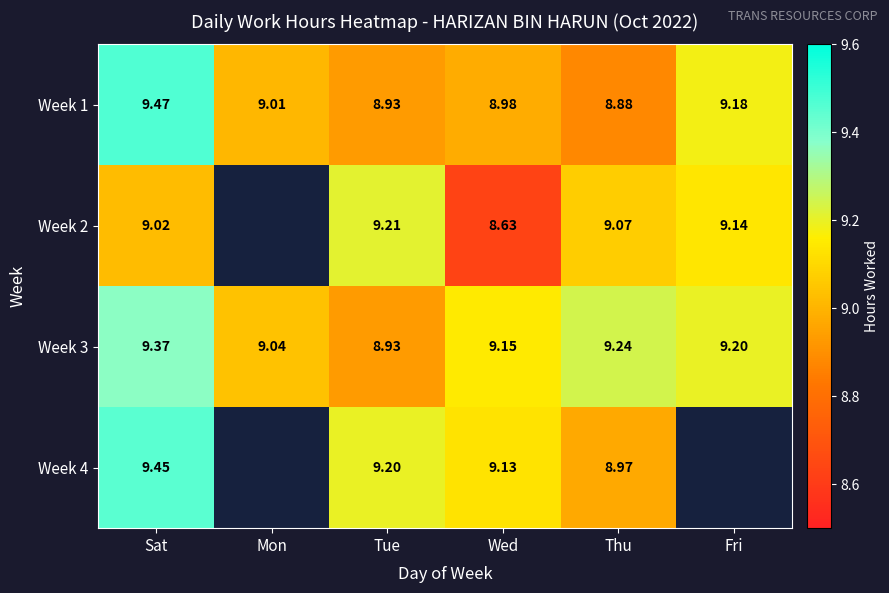

Is the value of Week 1 at Tue greater than the value of Week 3 at Thu?

No